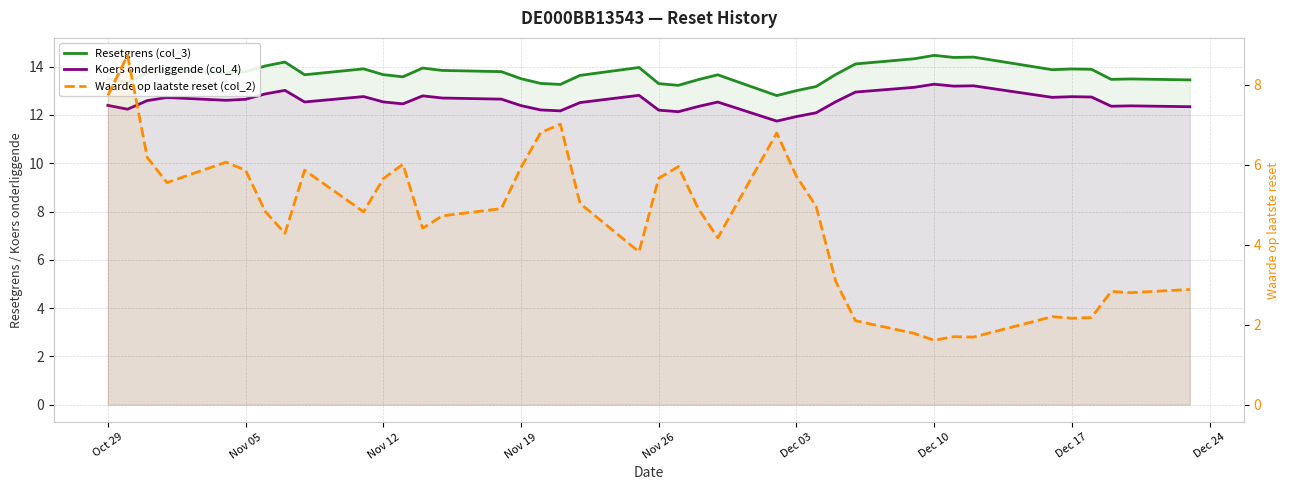

Does the chart display data point markers on the line(s)?

No